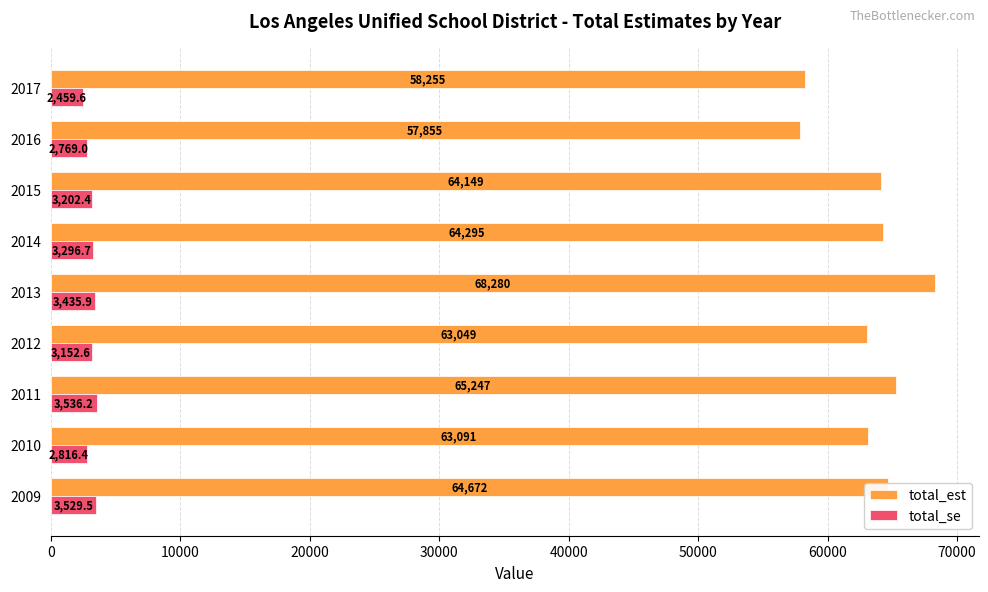

Rank the categories by total_se value from lowest to highest.

2017, 2016, 2010, 2012, 2015, 2014, 2013, 2009, 2011